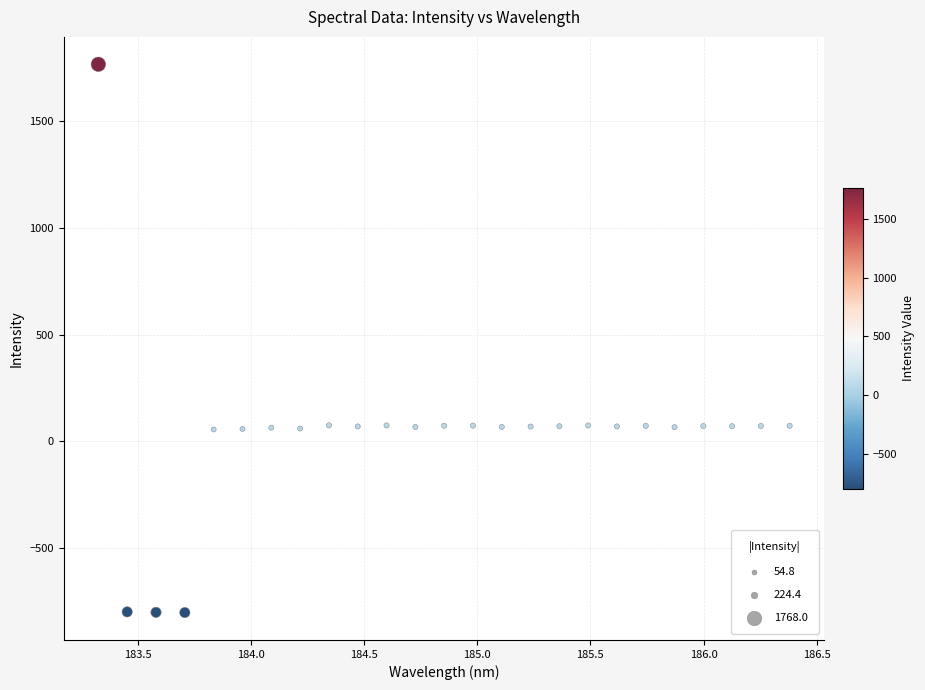

What is the range of X values (max minus min)?

3.1